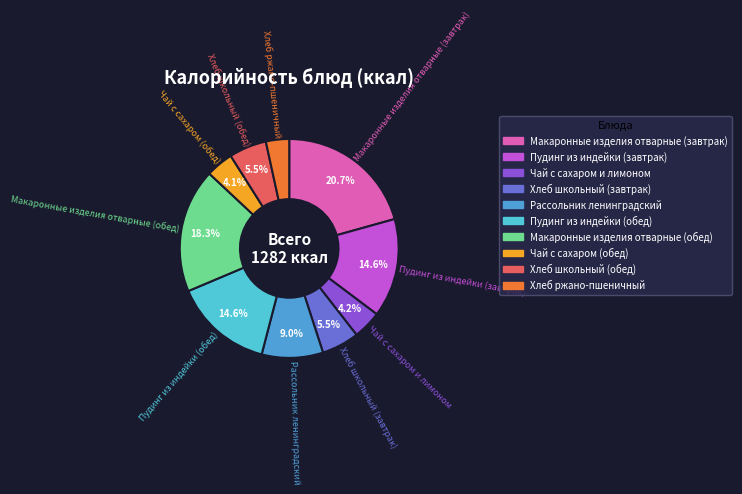

To the nearest percent, what percentage of the pie is Хлеб ржано-пшеничный?

3%